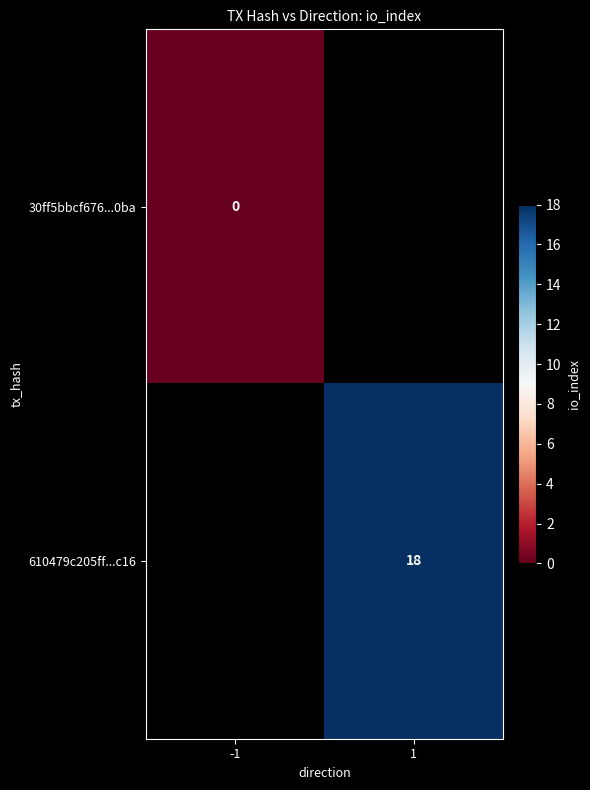

How many series are shown in this chart?

2